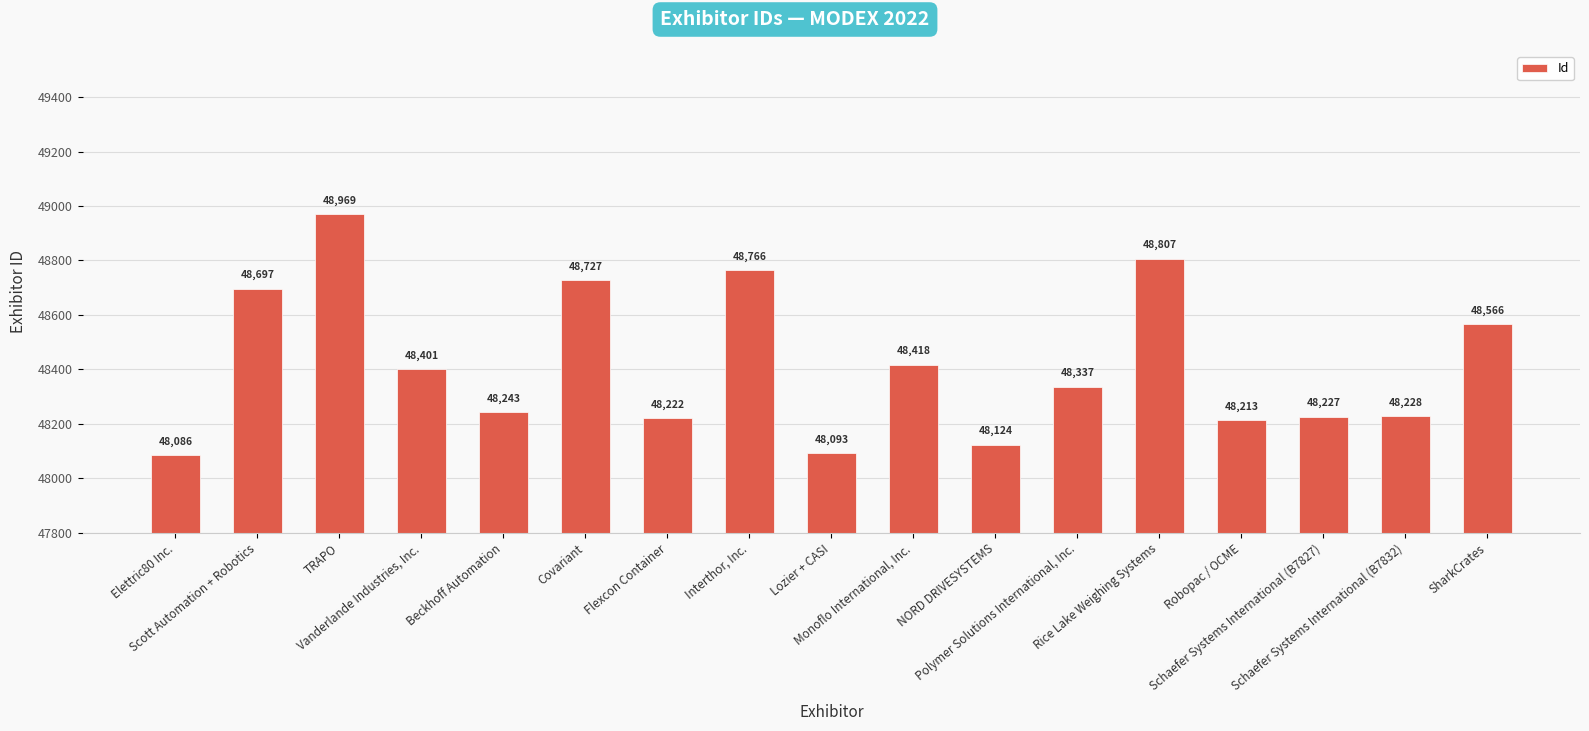

At which category does the chart reach its peak across all series?

TRAPO